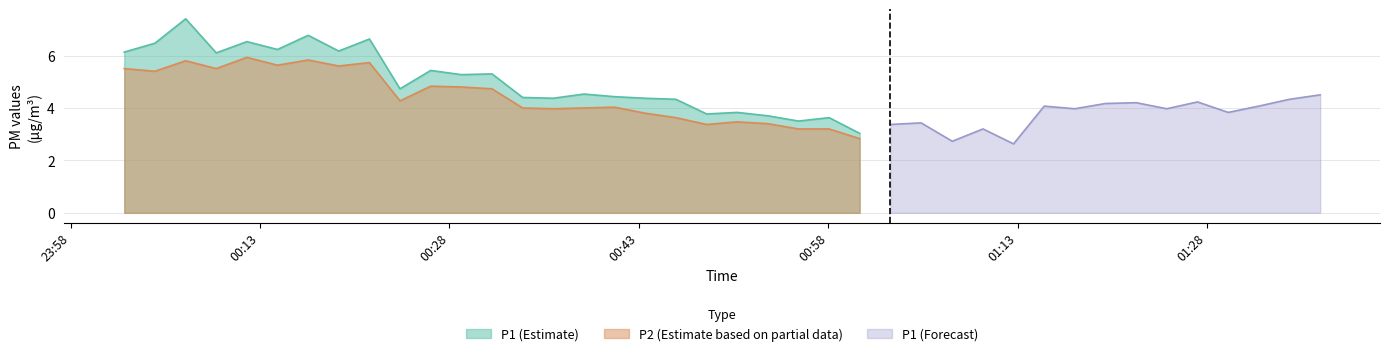

What is the value of the P1 point at the 36th from the left?

4.2